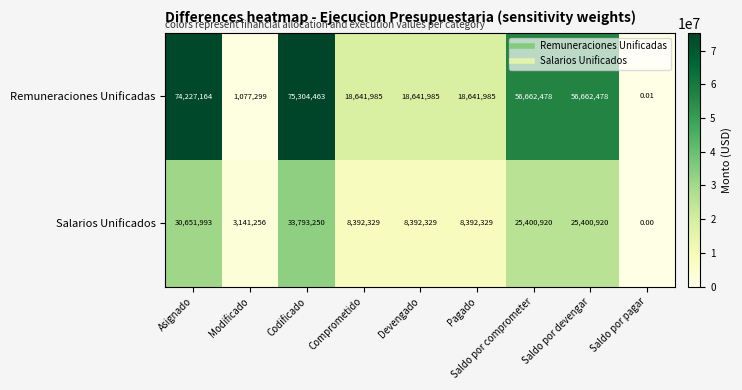

At which label does Salarios Unificados reach its peak?

Codificado